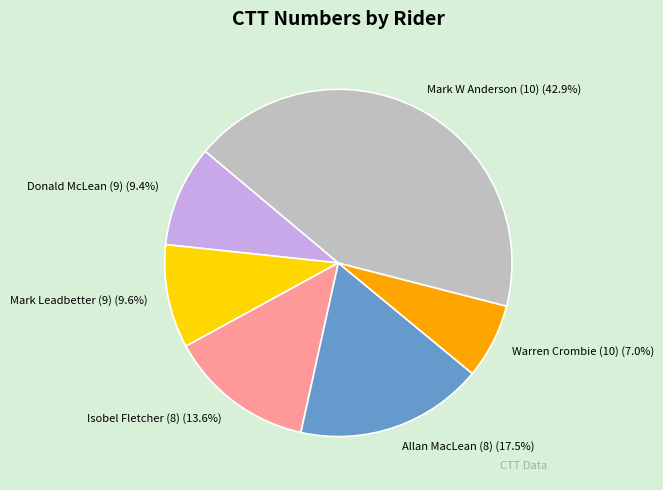

Does Allan MacLean (8) account for over 50% of the chart?

No